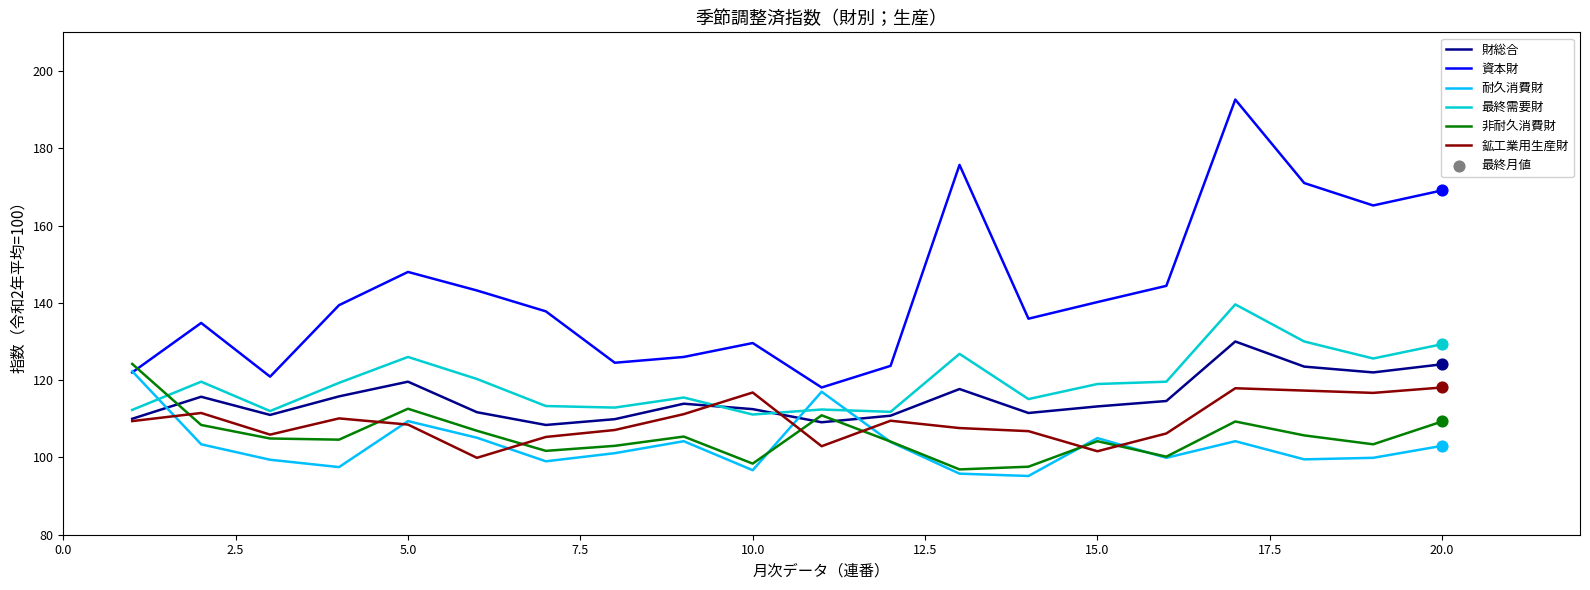

Which series has the widest spread of values?

資本財